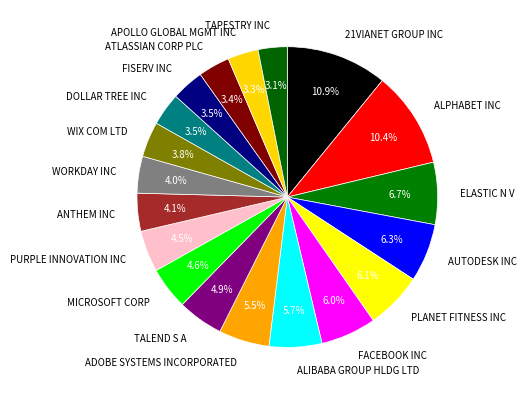

How many segments does this pie chart have?

19